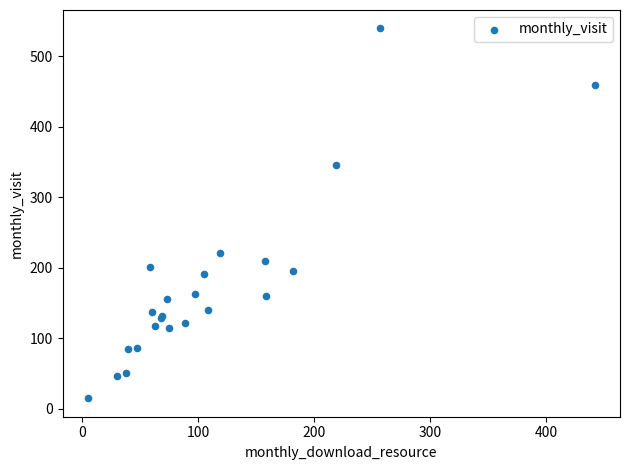

What Y value in the scatter plot is closest to 277?

221